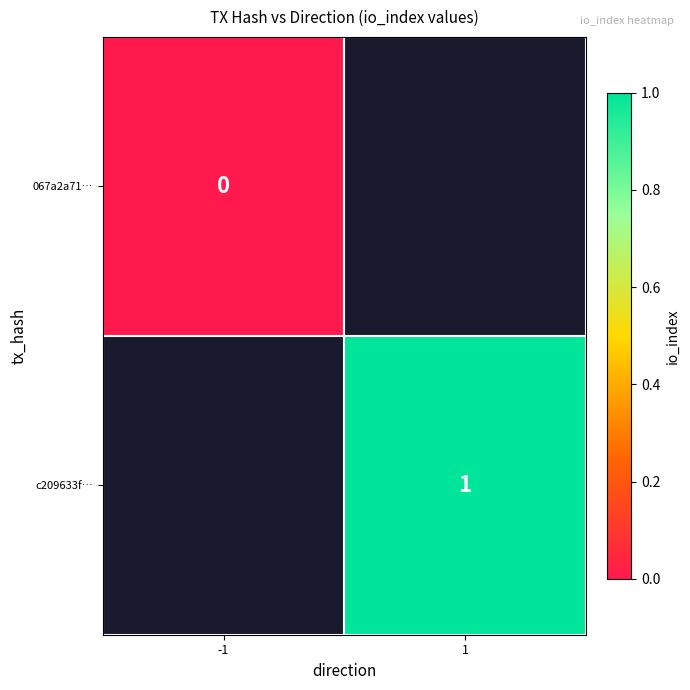

Is it true that c209633f… equals 1 at 1?

True